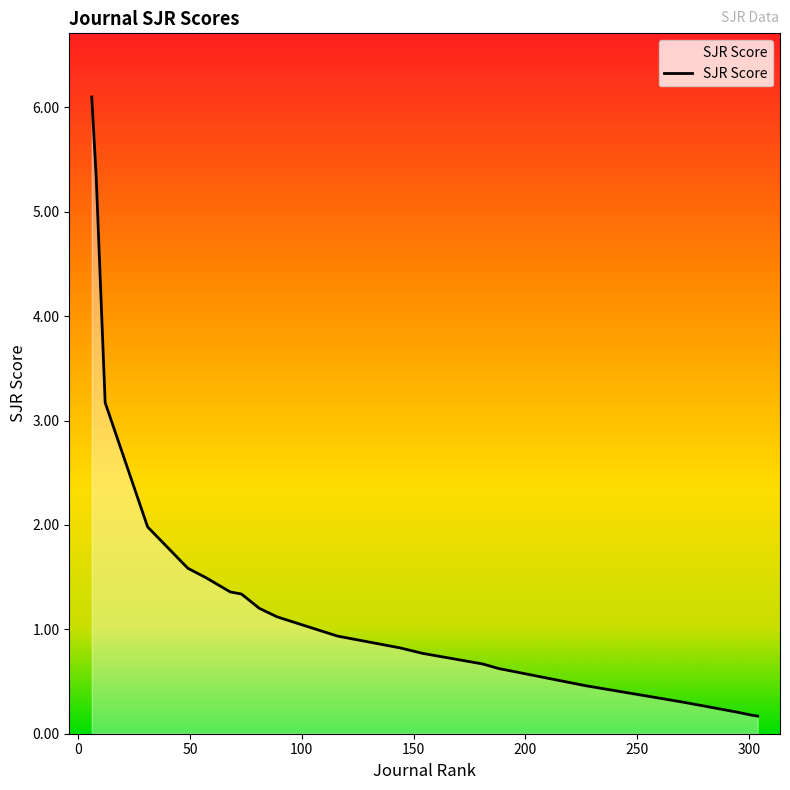

What is the difference between the maximum and minimum values?

5.9